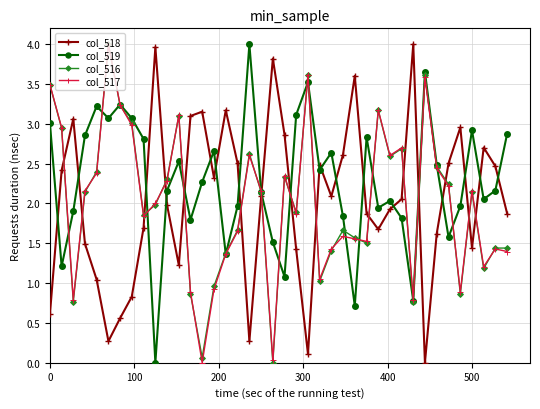

After their last crossing, which series has the higher values: col_518 or col_519?

col_519